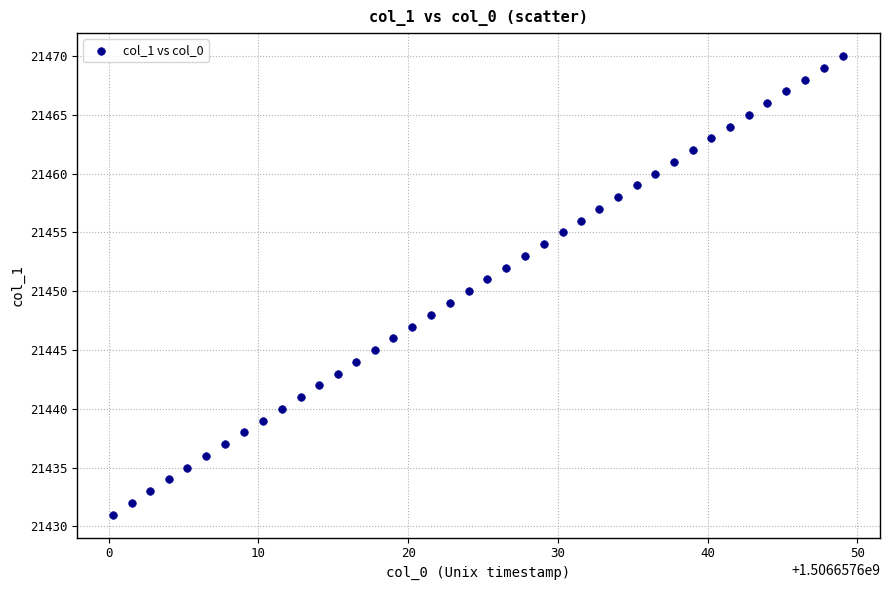

What is the range of Y values (max minus min)?

39